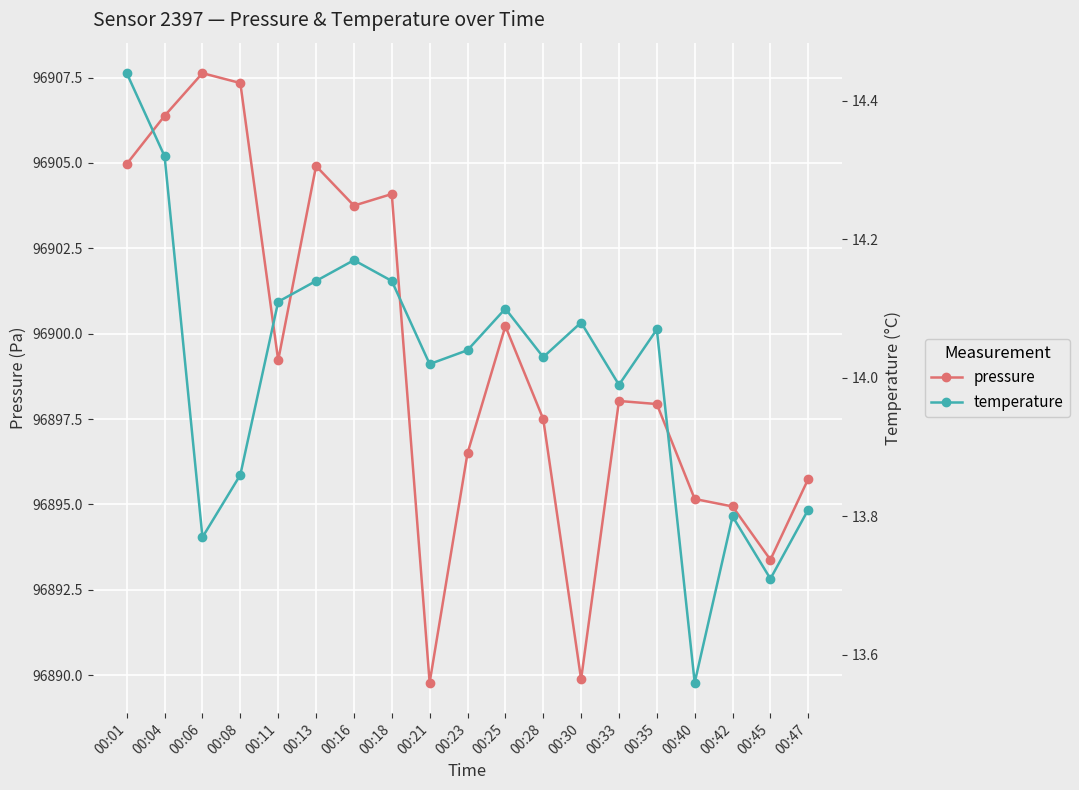

What is the sum of the temperature values at 00:06 and 00:08?

27.6